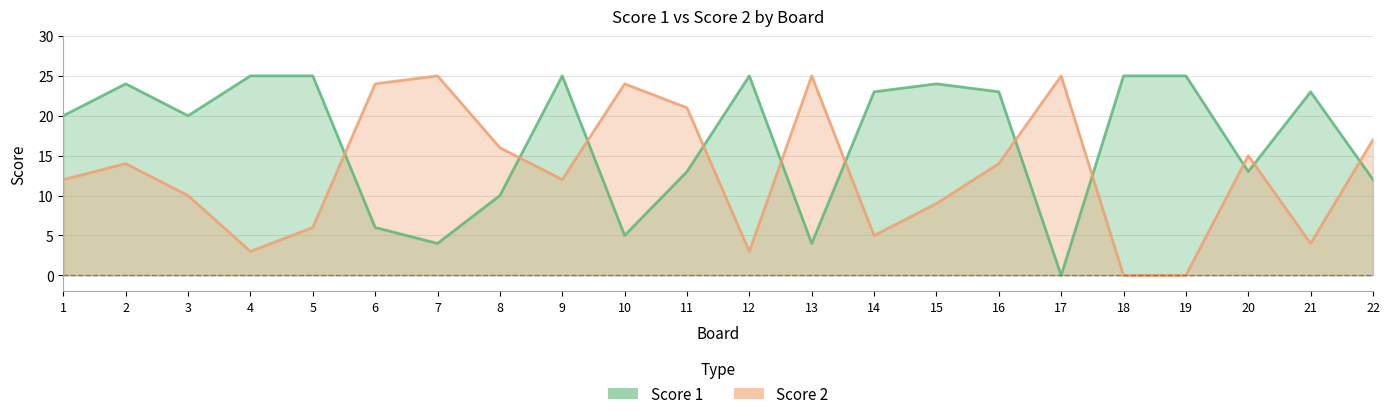

Which series changed the most between 5 and 7?

Score 1